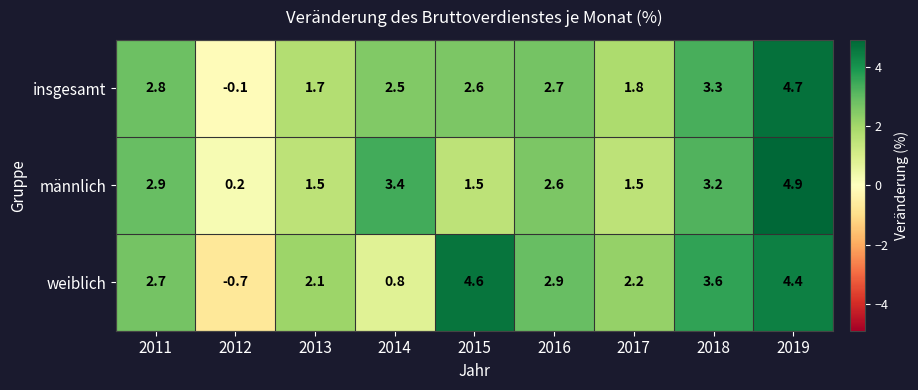

At how many categories does at least one series exceed 4?

2